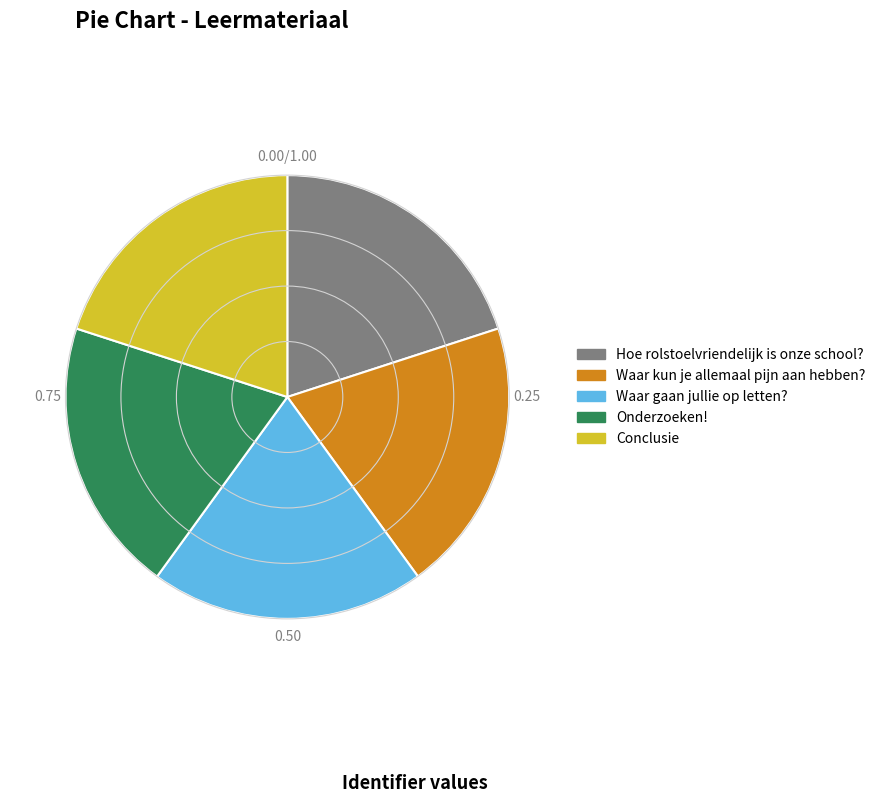

Approximately how many times larger is the value at Onderzoeken! compared to Waar kun je allemaal pijn aan hebben??

1.0